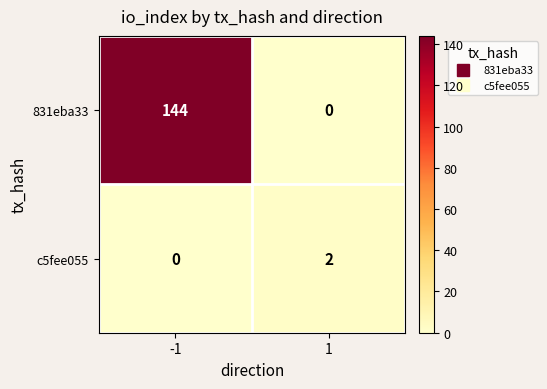

List the labels in order of 831eba33 value, smallest first.

1, -1